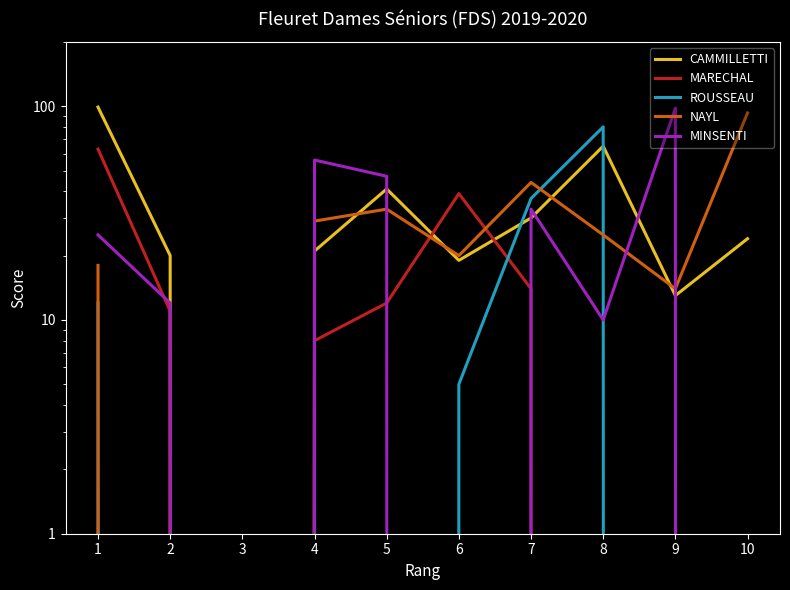

True or false: NAYL has a value of 4 at 6.

False